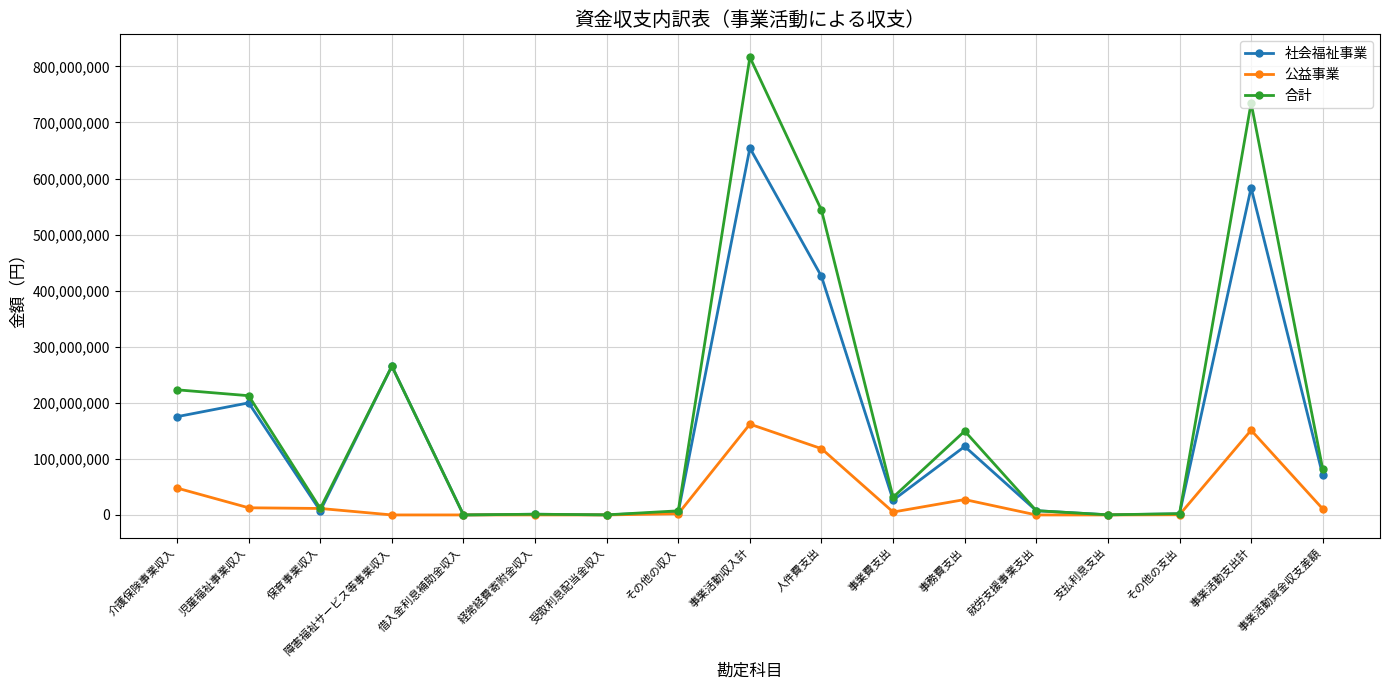

How many values in the 合計 series are below 31547644?

8